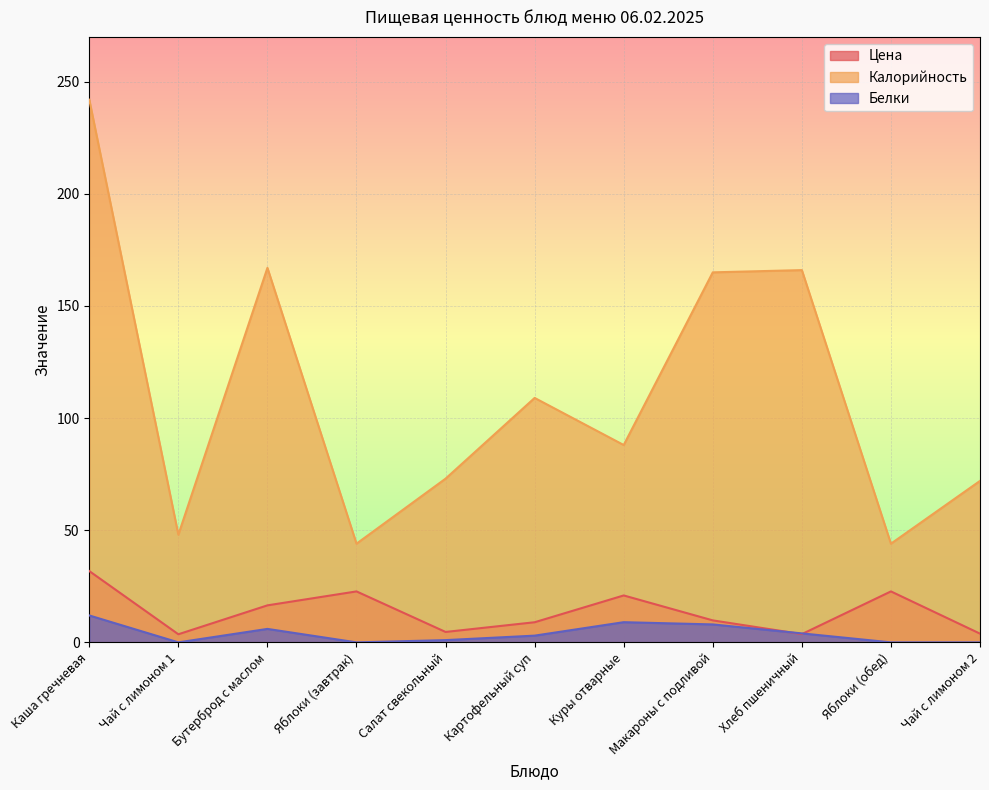

Reading left to right, transcribe all the data shown in this chart.

Цена: 31.8	3.6	16.5	22.7	4.6	9.0	20.9	9.8	3.7	22.7	3.9
Калорийность: 242.0	48.0	167.0	44.0	73.0	109.0	88.0	165.0	166.0	44.0	72.0
Белки: 12.0	0.0	6.0	0.0	1.0	3.0	9.0	8.0	4.0	0.0	0.0